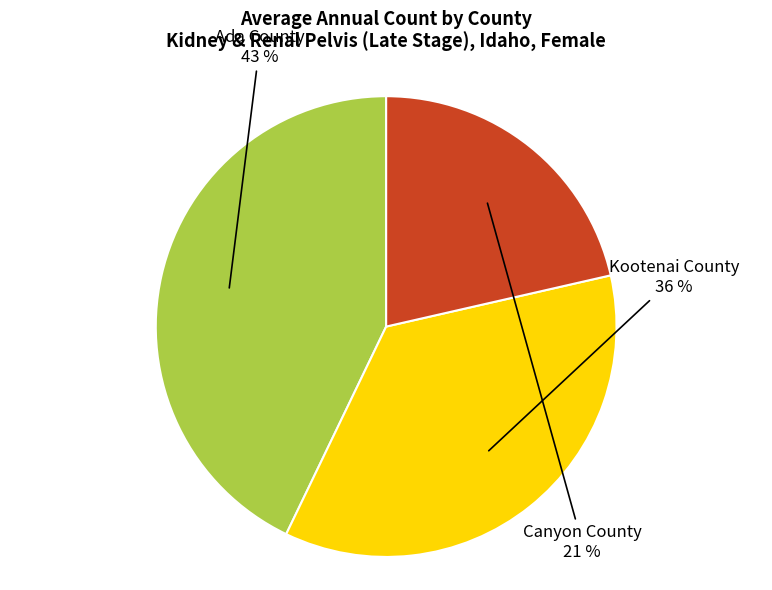

To the nearest percent, what is the average slice percentage?

33%